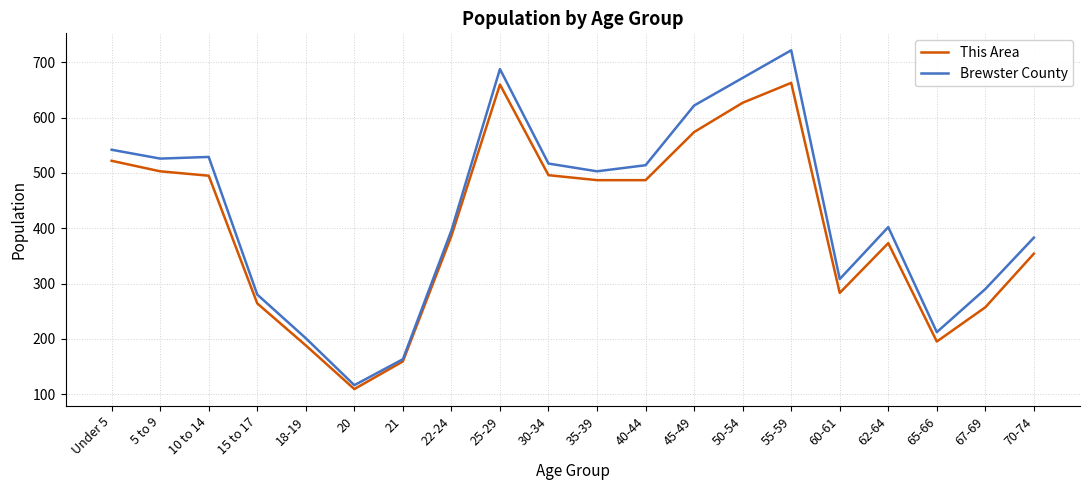

What is the spread (max minus min) of values at 10 to 14?

34